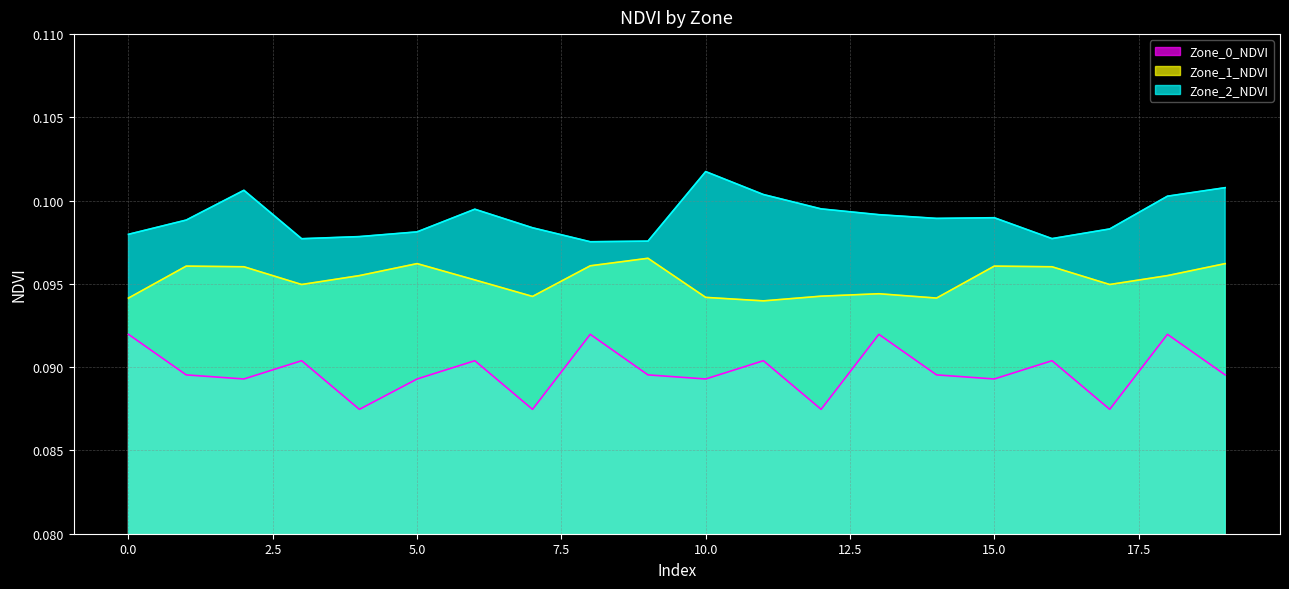

At 6, list the series in order from largest to smallest.

Zone_2_NDVI, Zone_1_NDVI, Zone_0_NDVI